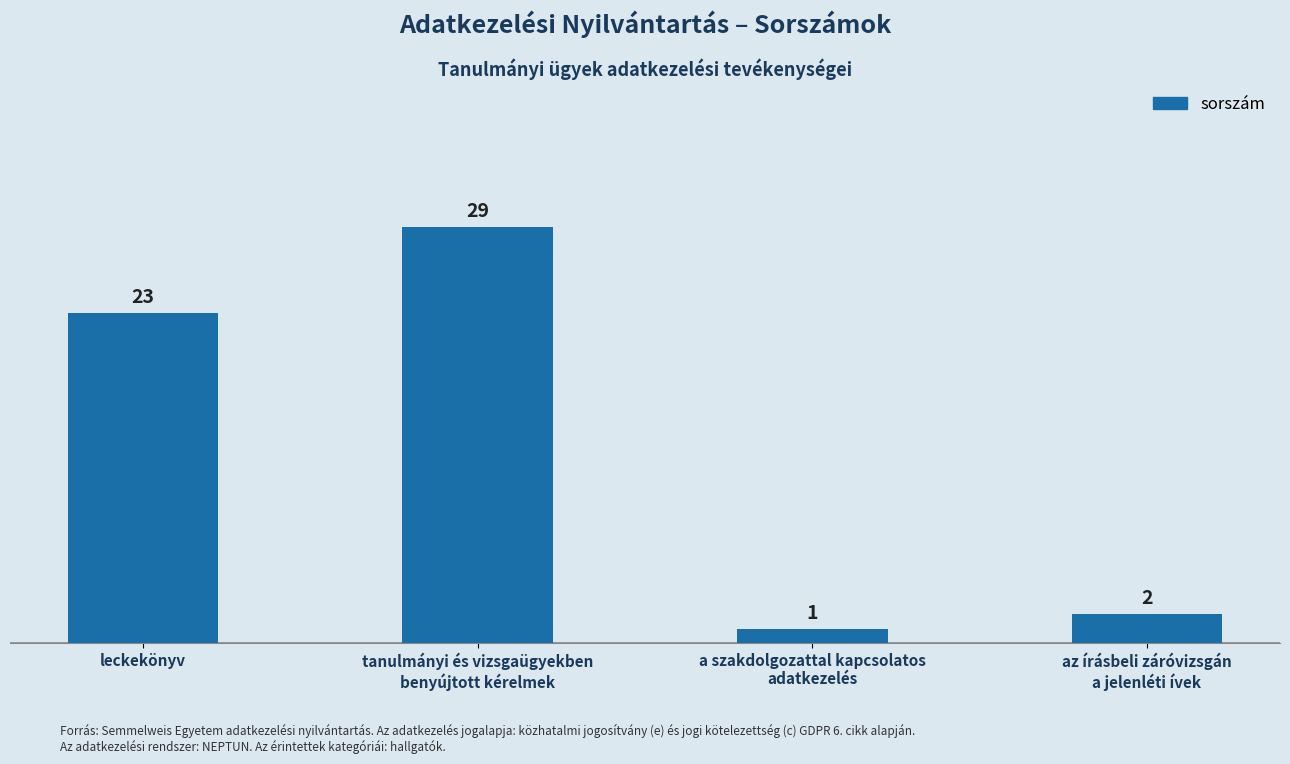

Is it true that the value at leckekönyv is 23?

True